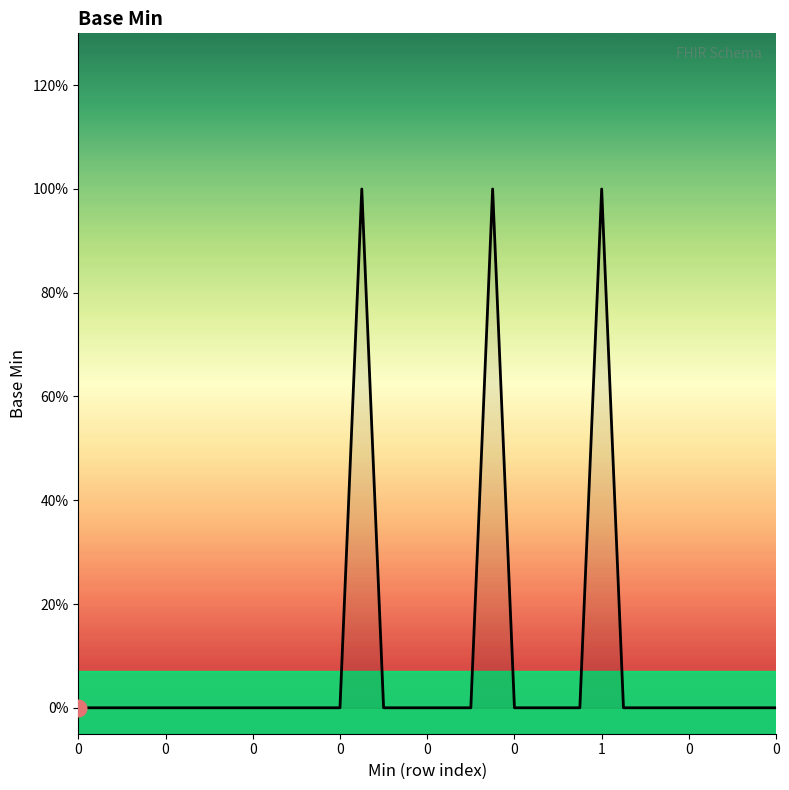

Does the chart have visible grid lines?

No